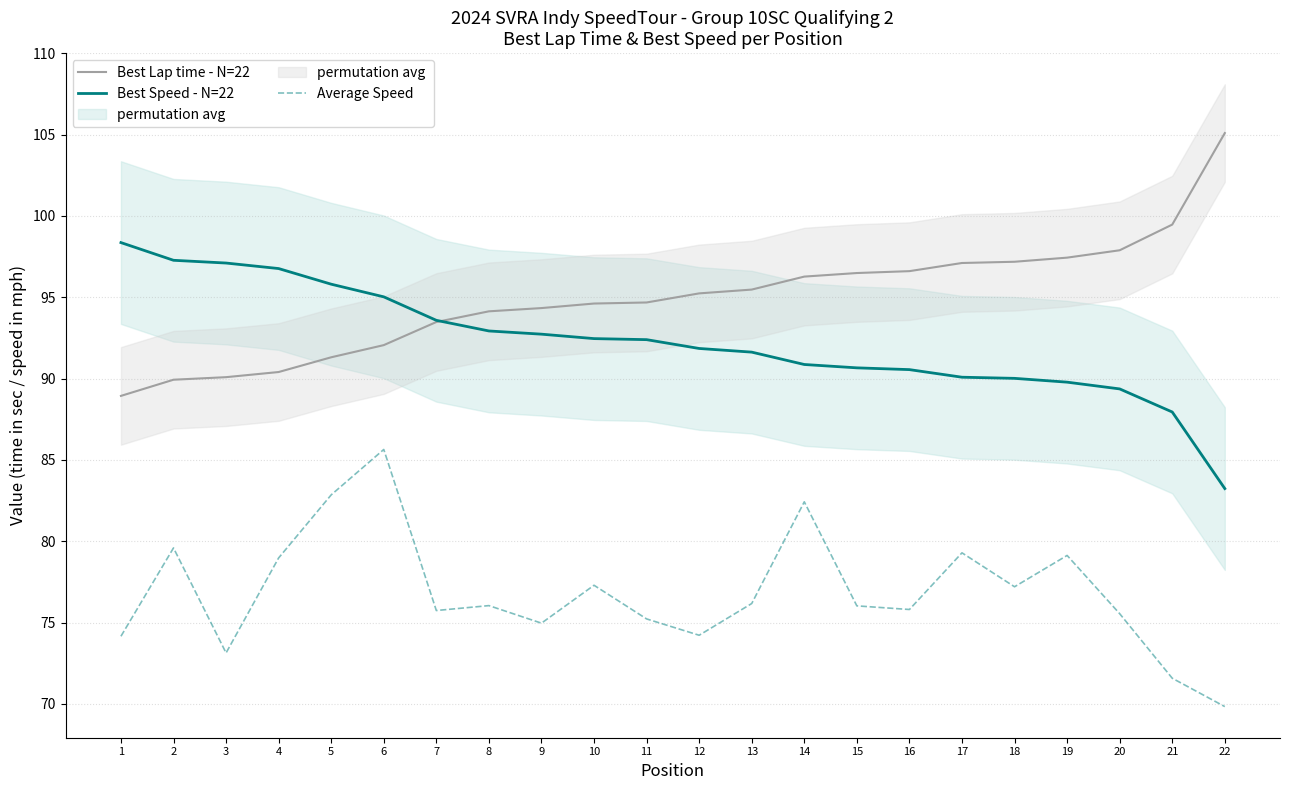

At which label does Average Speed first exceed 76?

2